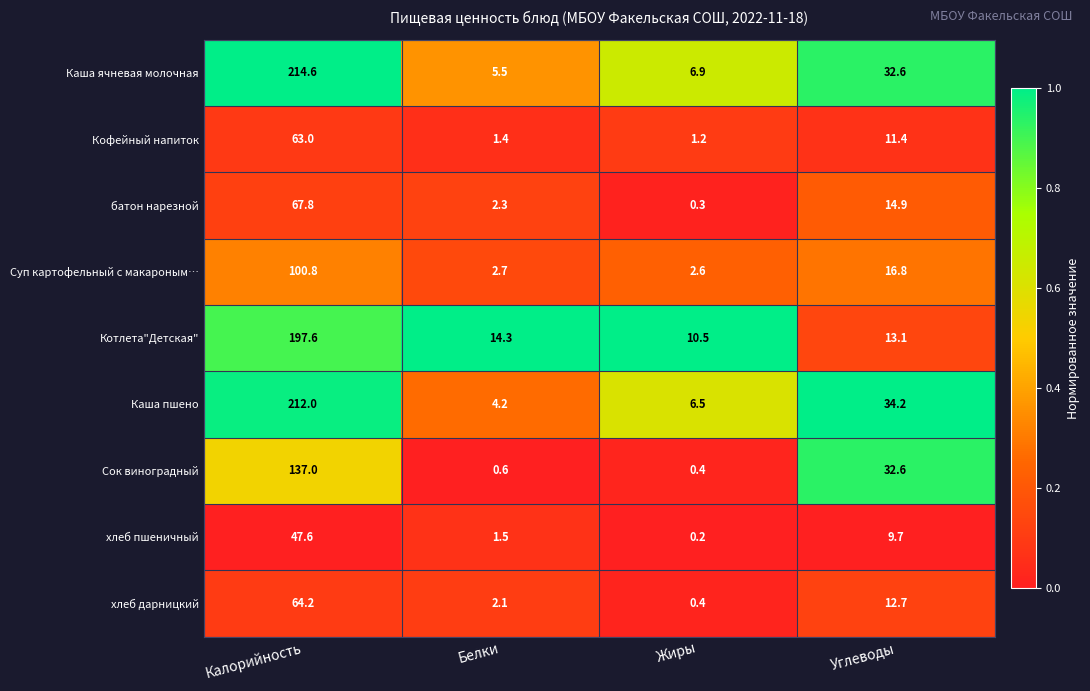

At which category is the sum across all series the highest?

Калорийность